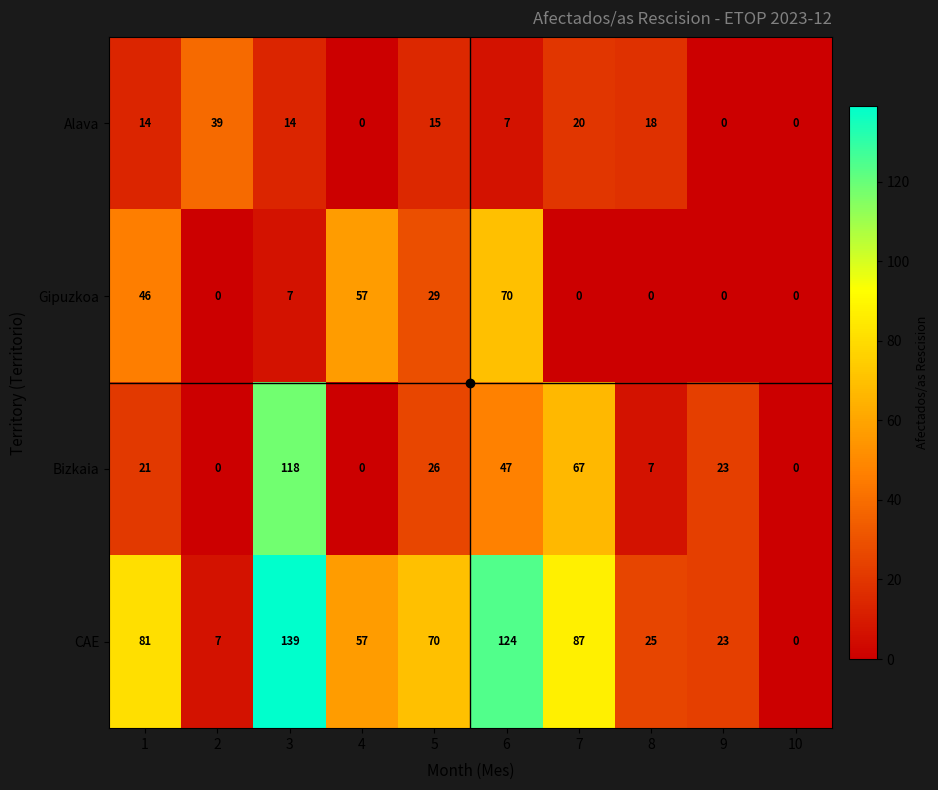

Where is Gipuzkoa nearest to the value 35?

5